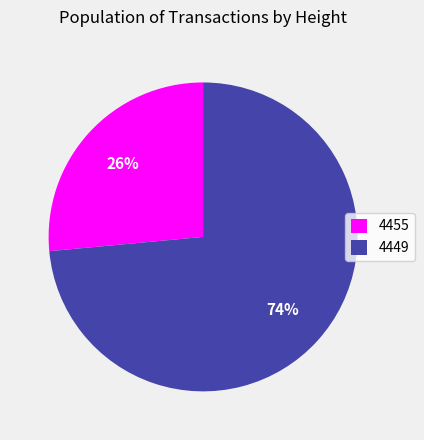

Do 4449 and 4455 together represent more than half of the pie?

Yes